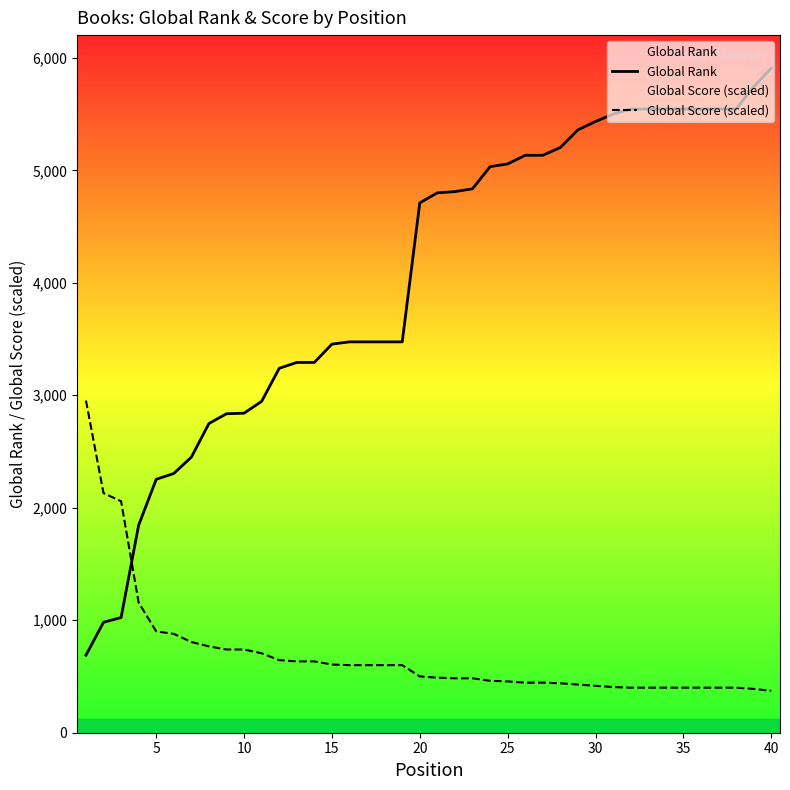

Which series has the largest range (max minus min)?

Global Rank